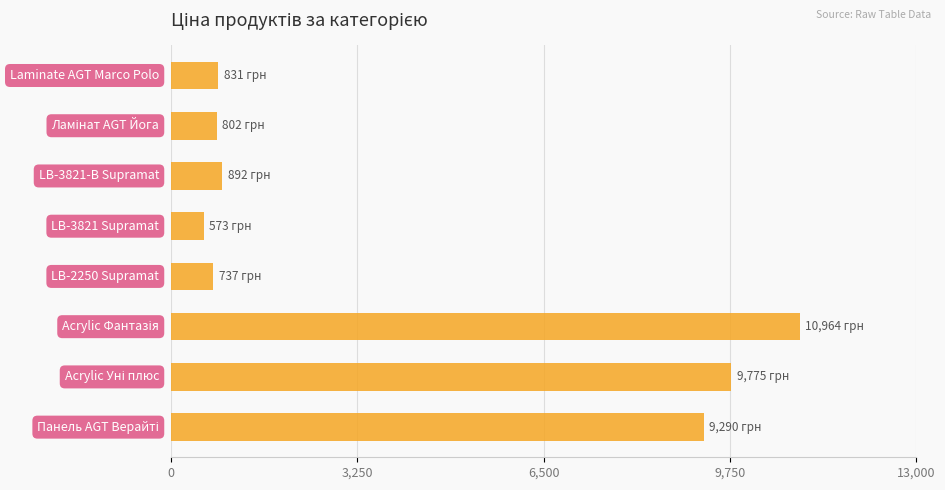

What is the maximum value shown in the chart?

10964.4